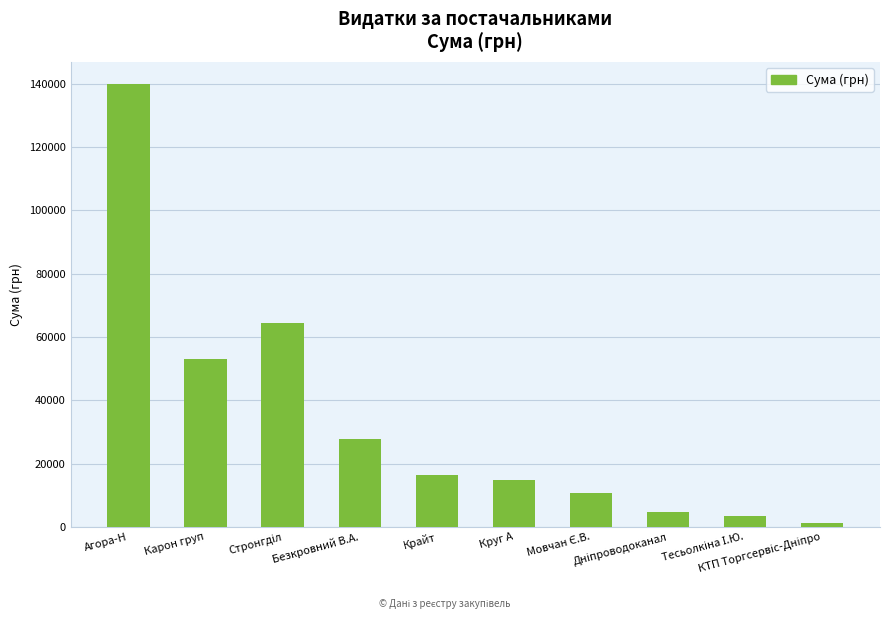

Is it true that the value at Агора-Н is 139826.5?

True